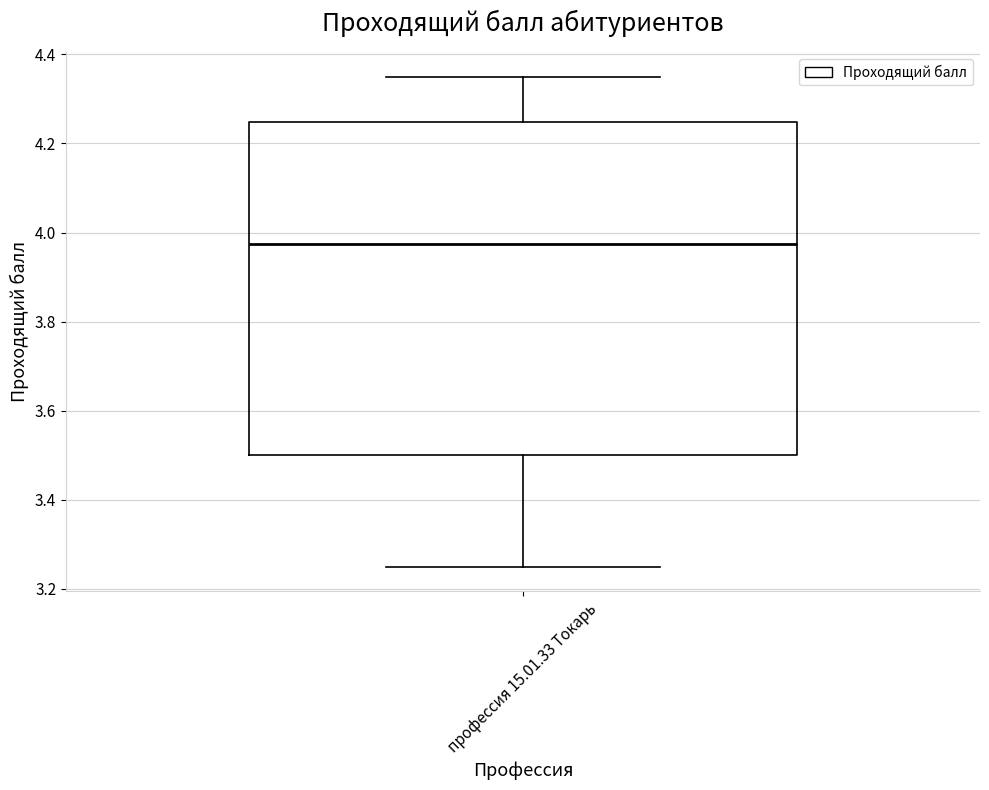

Read this box plot against the y-axis: the position of the median line, the range covered by the box, and the ends of both whiskers. The values are not printed on the chart, so give them approximately, as read against the axis.

median 3.98, box 3.50 to 4.24, whiskers 3.26 to 4.36